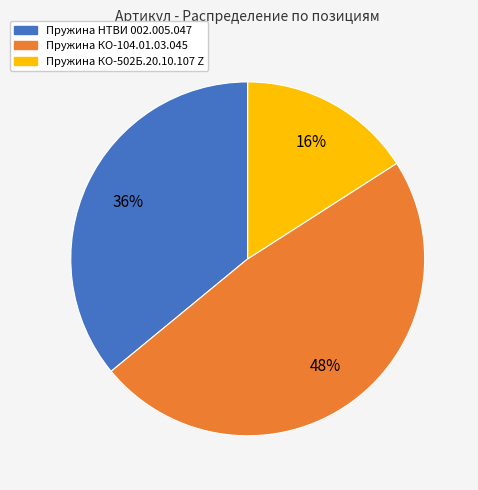

True or false: Пружина КО-104.01.03.045 accounts for 48% of the total.

True